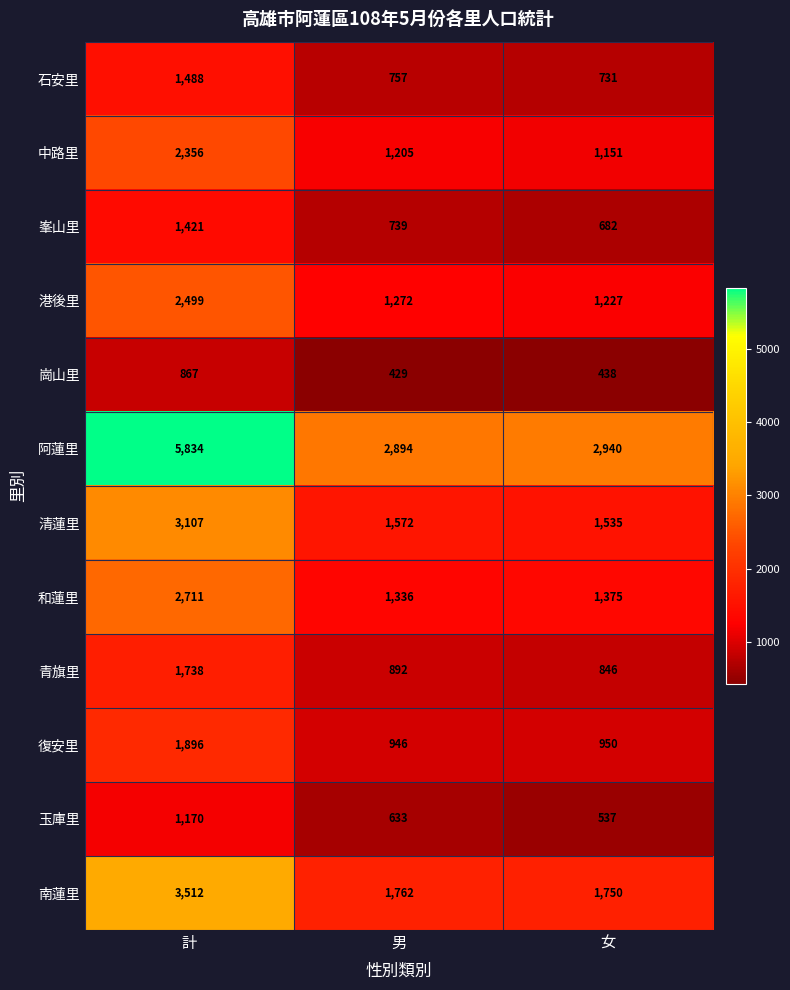

What is the lowest value of the 清蓮里 series?

1535